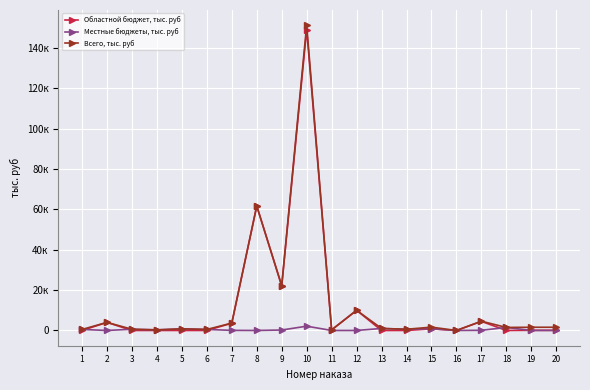

Is this an area chart (filled region under the line)?

No